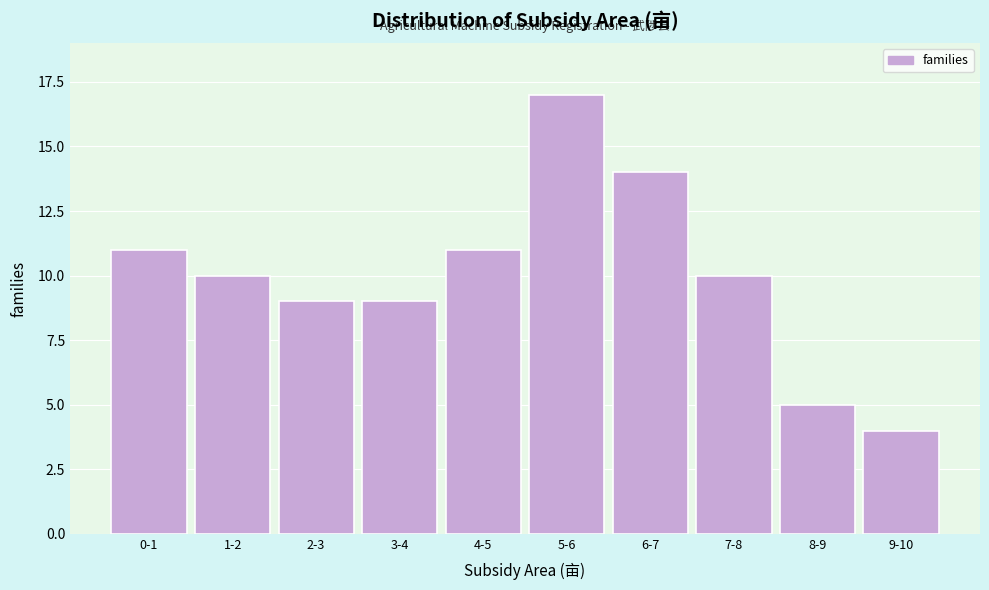

Reading right to left, list all the values displayed in this chart.

9-10=4	8-9=5	7-8=10	6-7=14	5-6=17	4-5=11	3-4=9	2-3=9	1-2=10	0-1=11